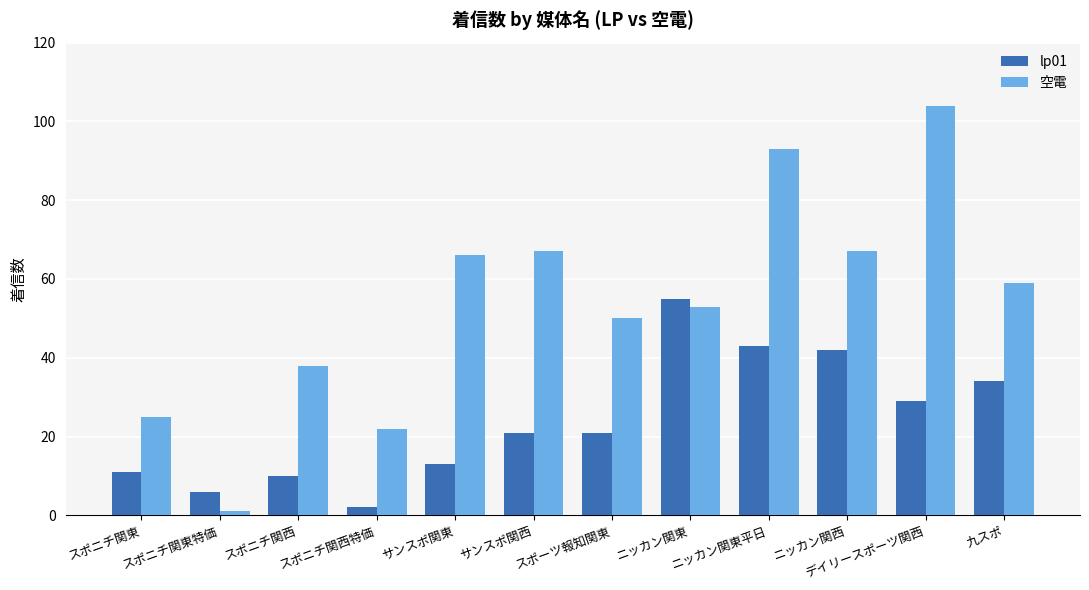

What value does the 空電 series have at ニッカン関東?

53